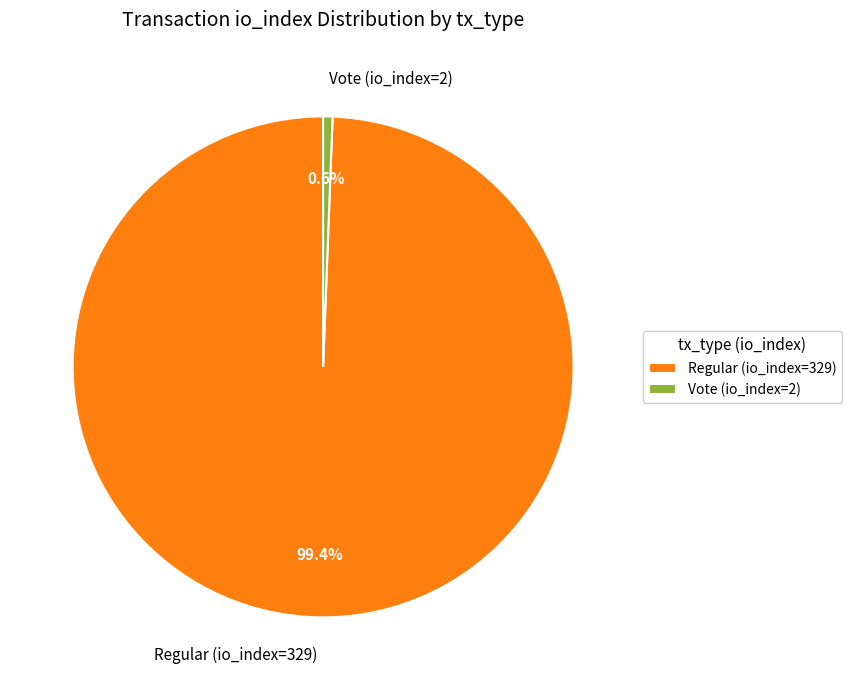

How many slices are in this pie chart?

2